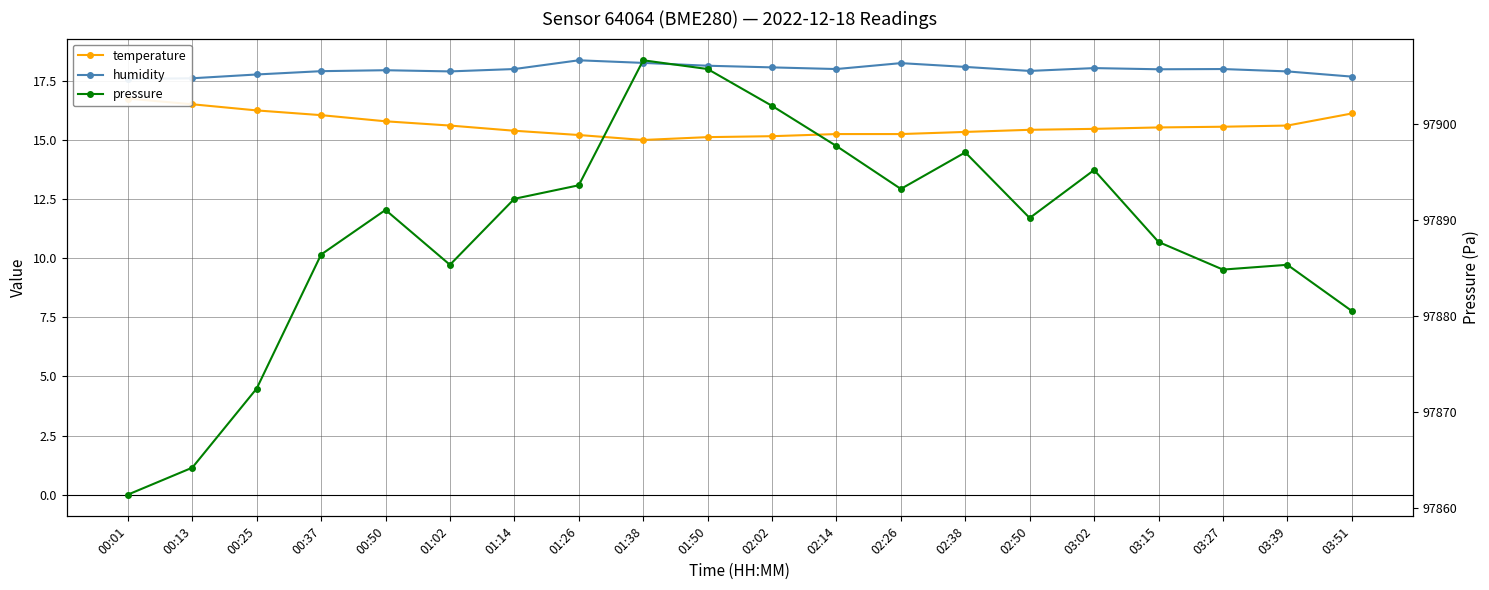

Where does the pressure series first go above 97891?

00:50